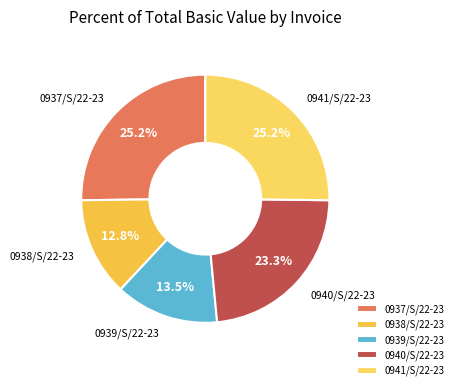

Count the number of slices in the pie.

5